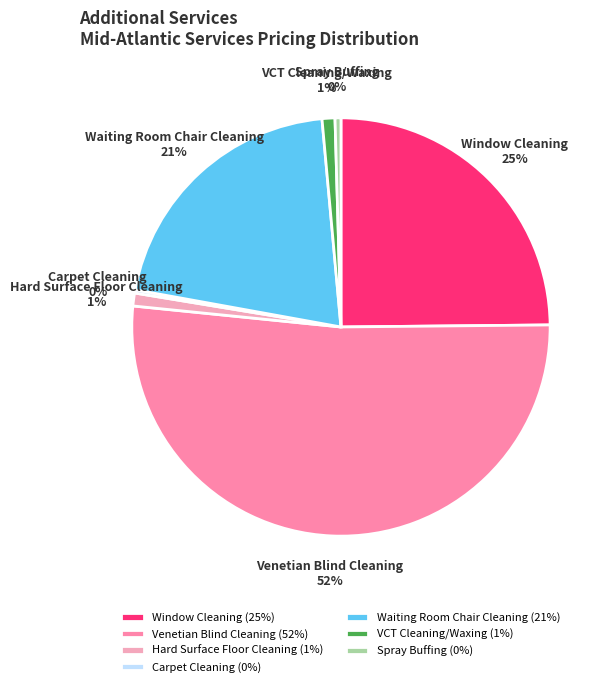

The Hard Surface Floor Cleaning slice represents 9% of the pie. True or false?

False